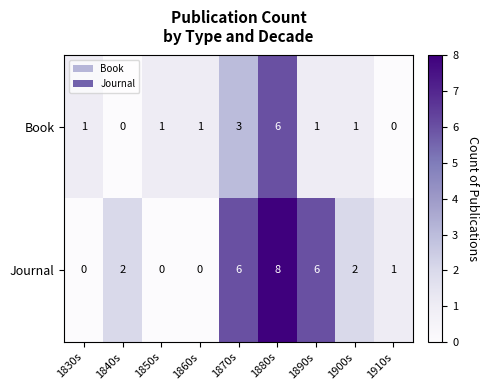

The Book series shows 5 at 1870s. True or false?

False